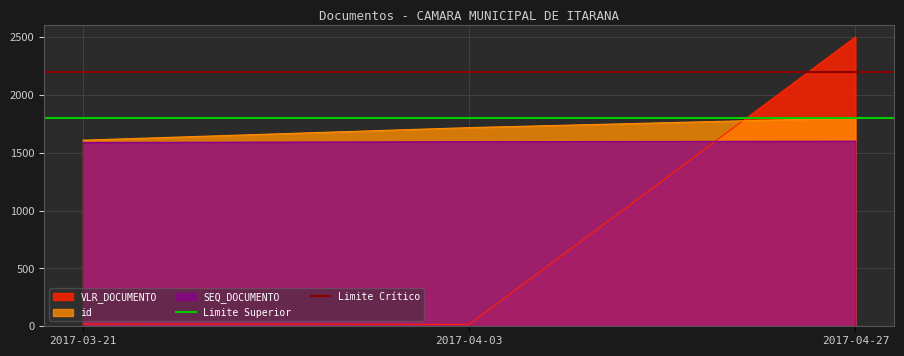

Where is VLR_DOCUMENTO nearest to the value 1258?

2017-03-21